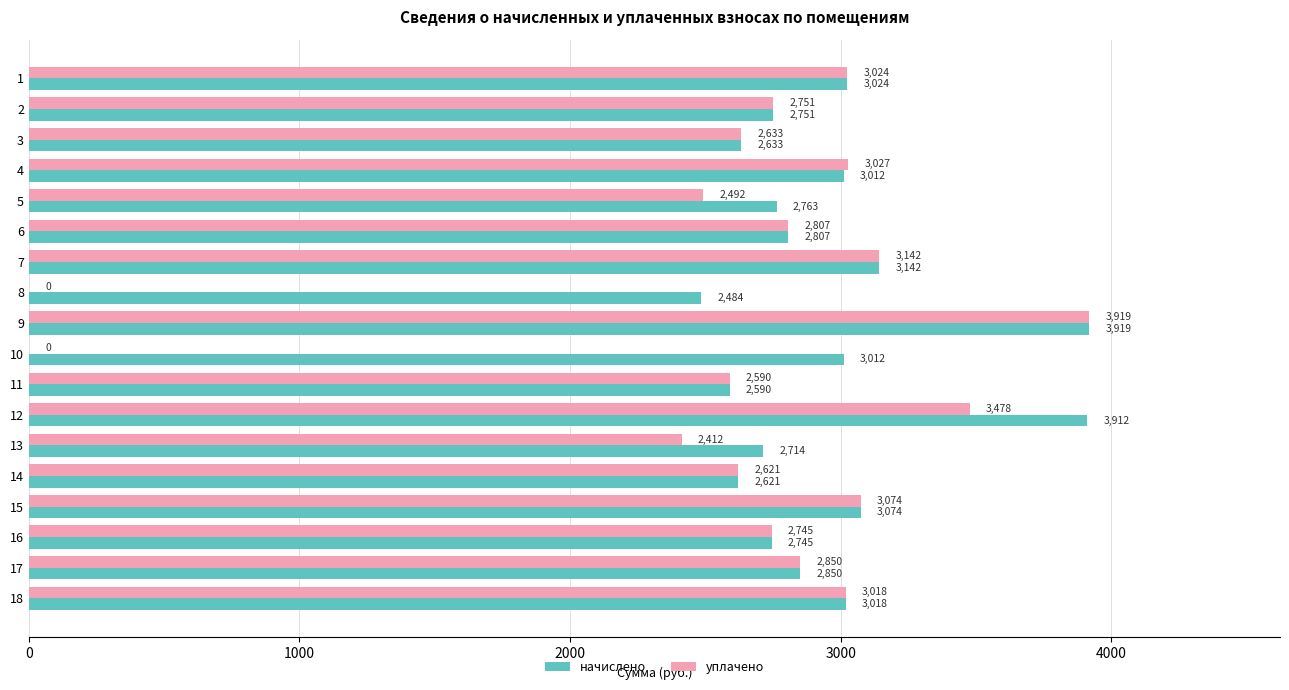

Which series has the largest total across all categories?

начислено